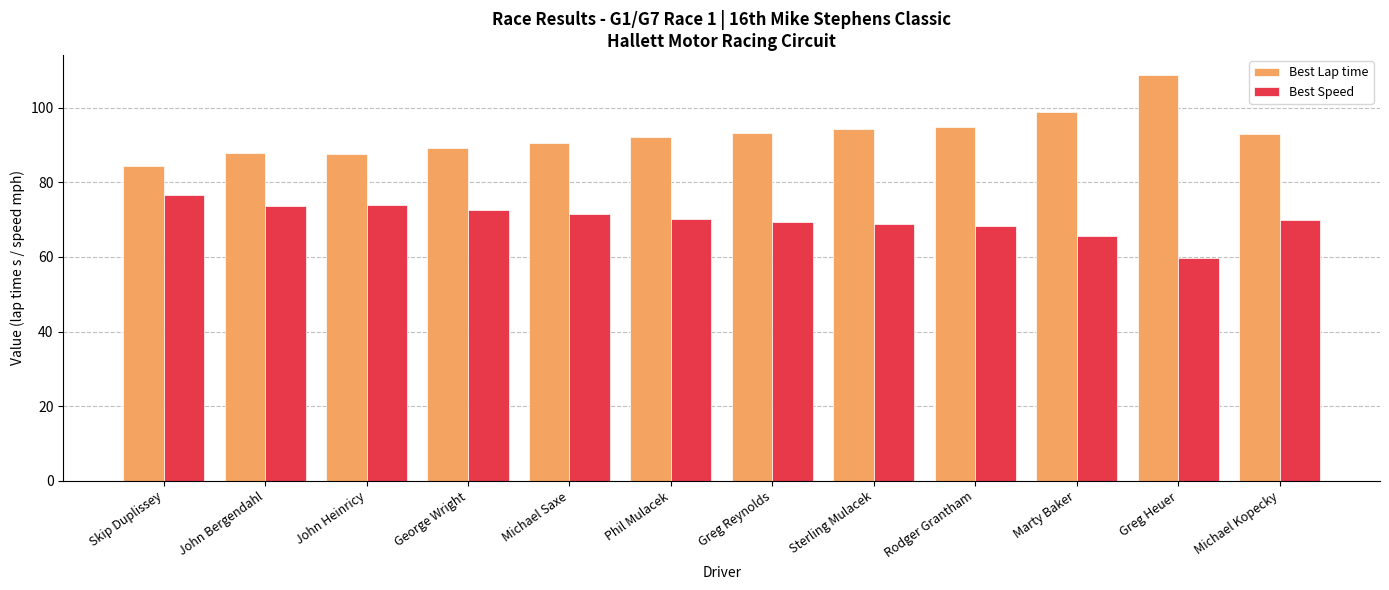

What is the sum of the Best Speed values at George Wright and Marty Baker?

138.2